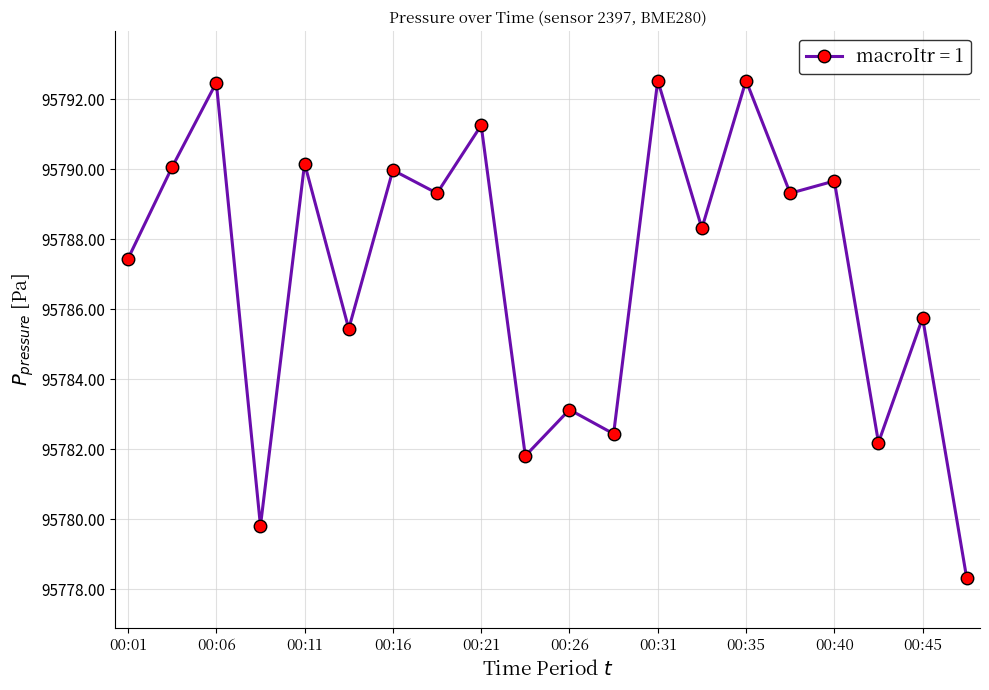

What is the value of the 11th point from the left?

95783.1